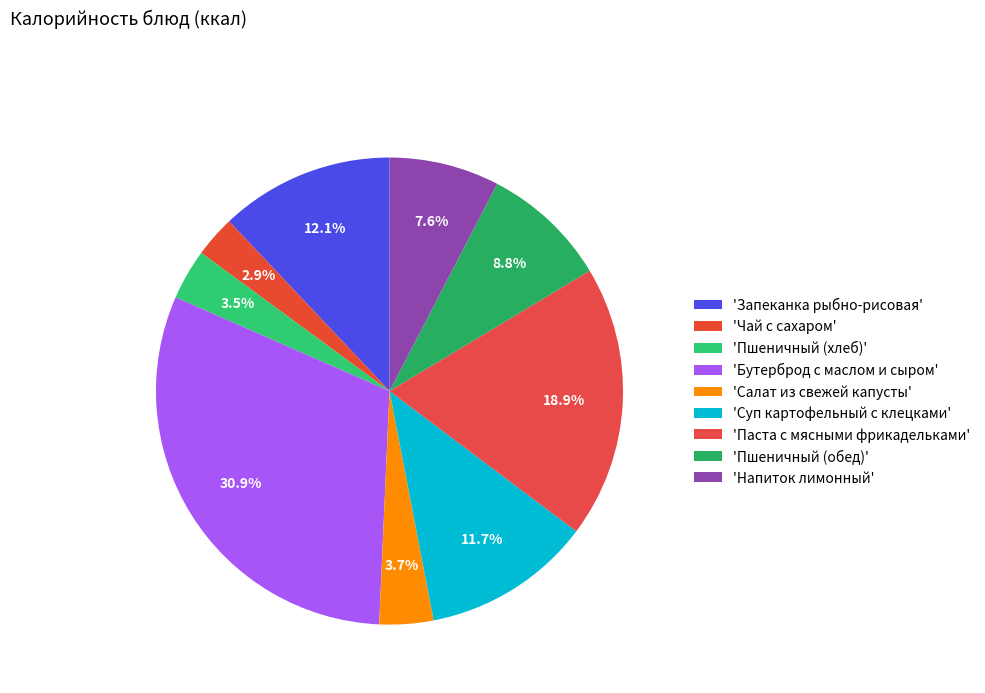

Count the number of slices in the pie.

9